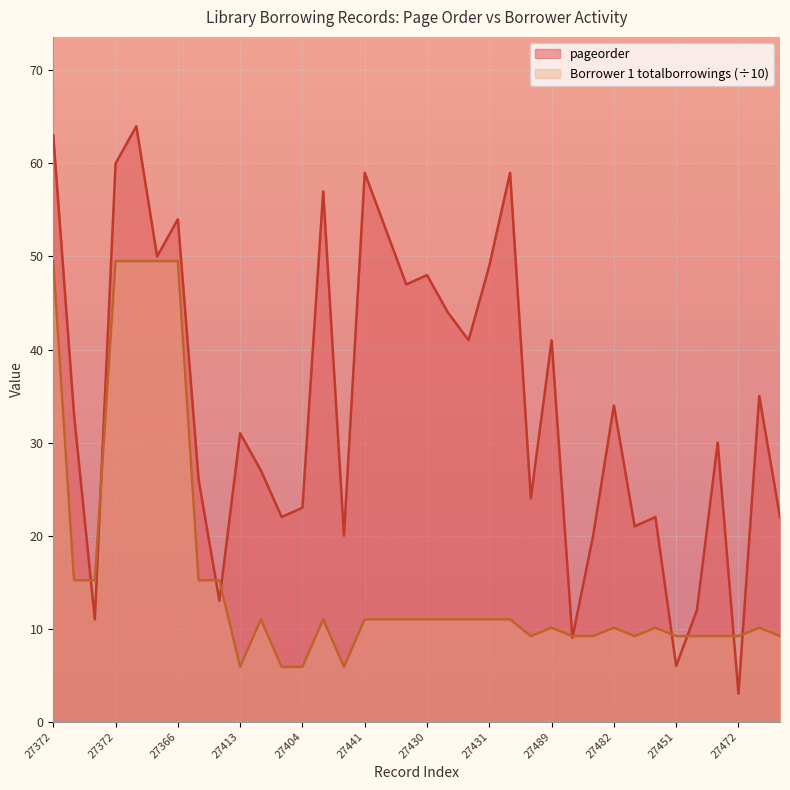

Where is pageorder nearest to the value 33?

27345